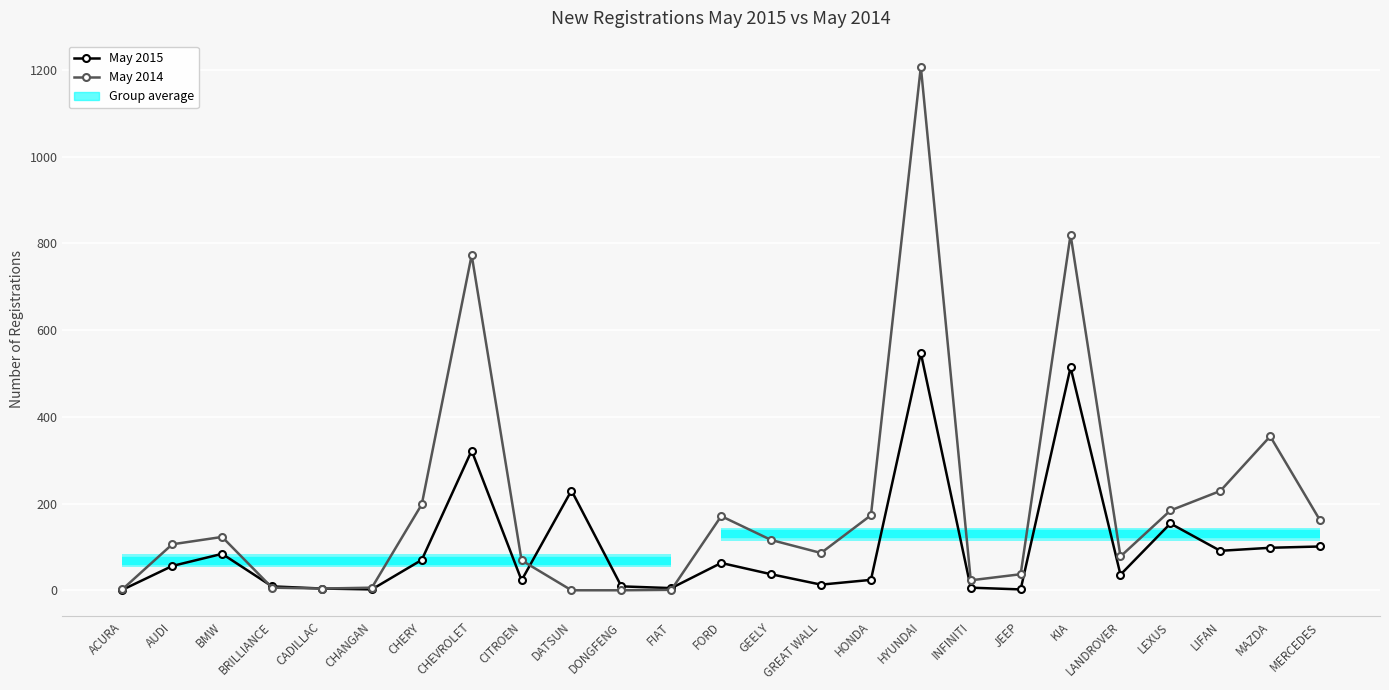

In May 2014, how many points are higher than both neighbors (excluding endpoints)?

6